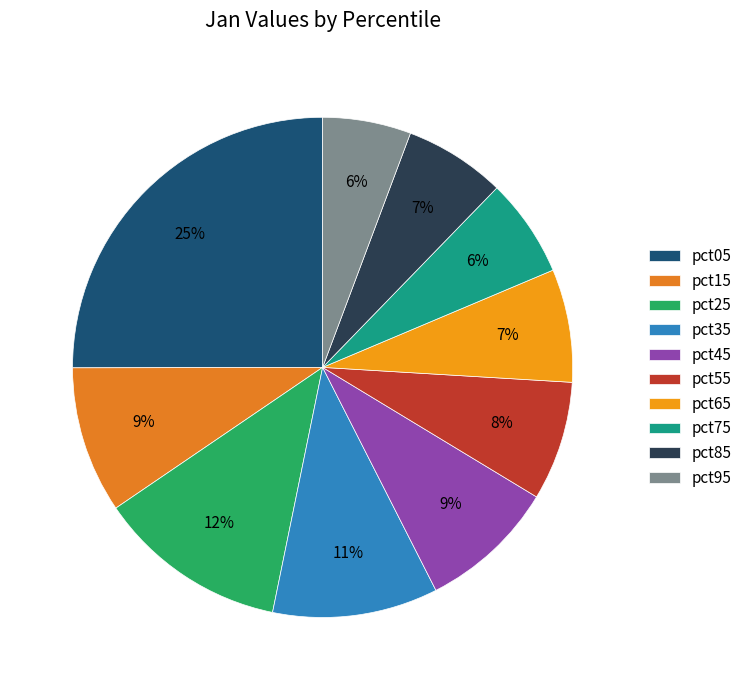

Combined, what portion of the pie is pct25 and pct95?

18.0%